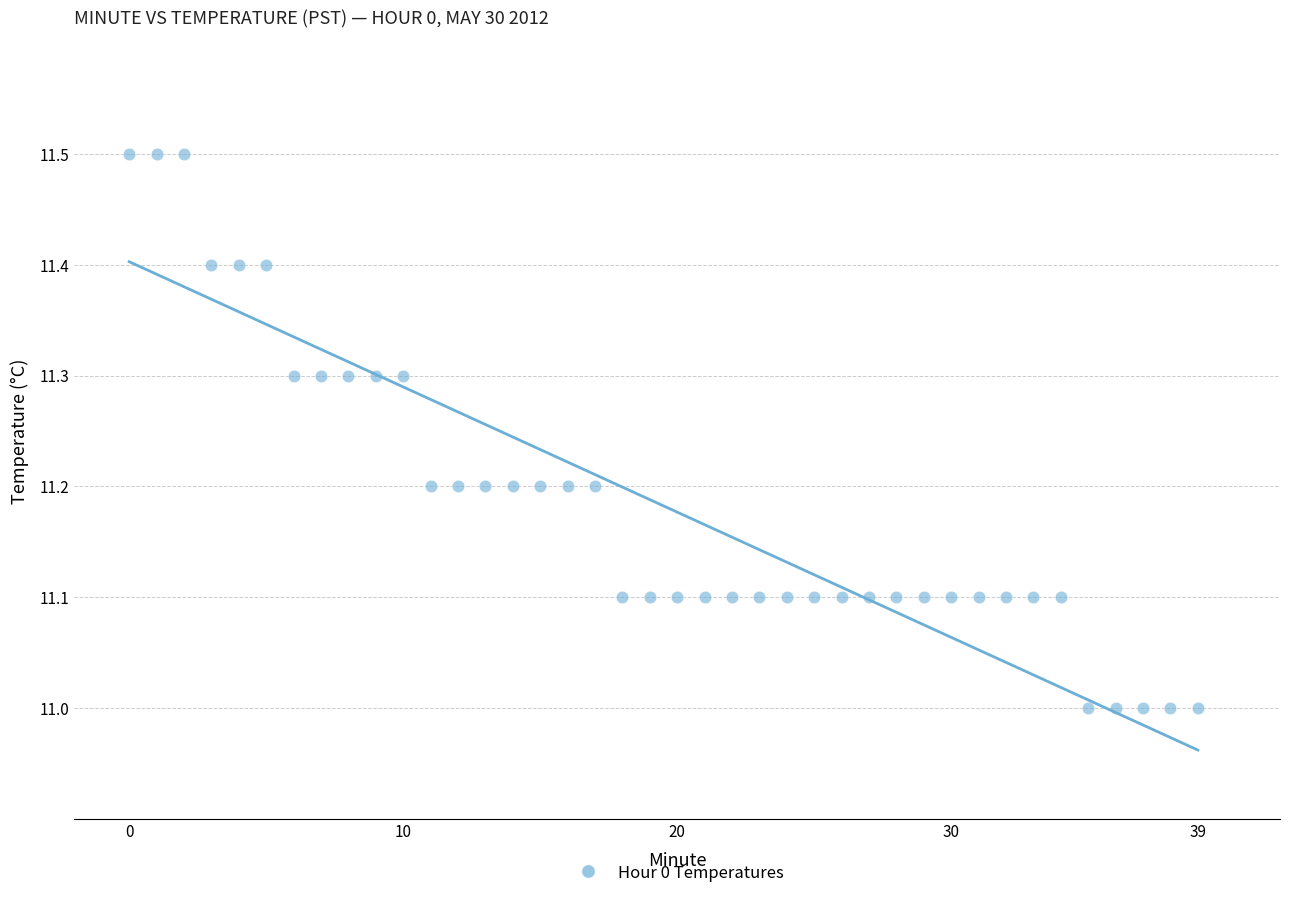

What is the range of Y values (max minus min)?

0.5